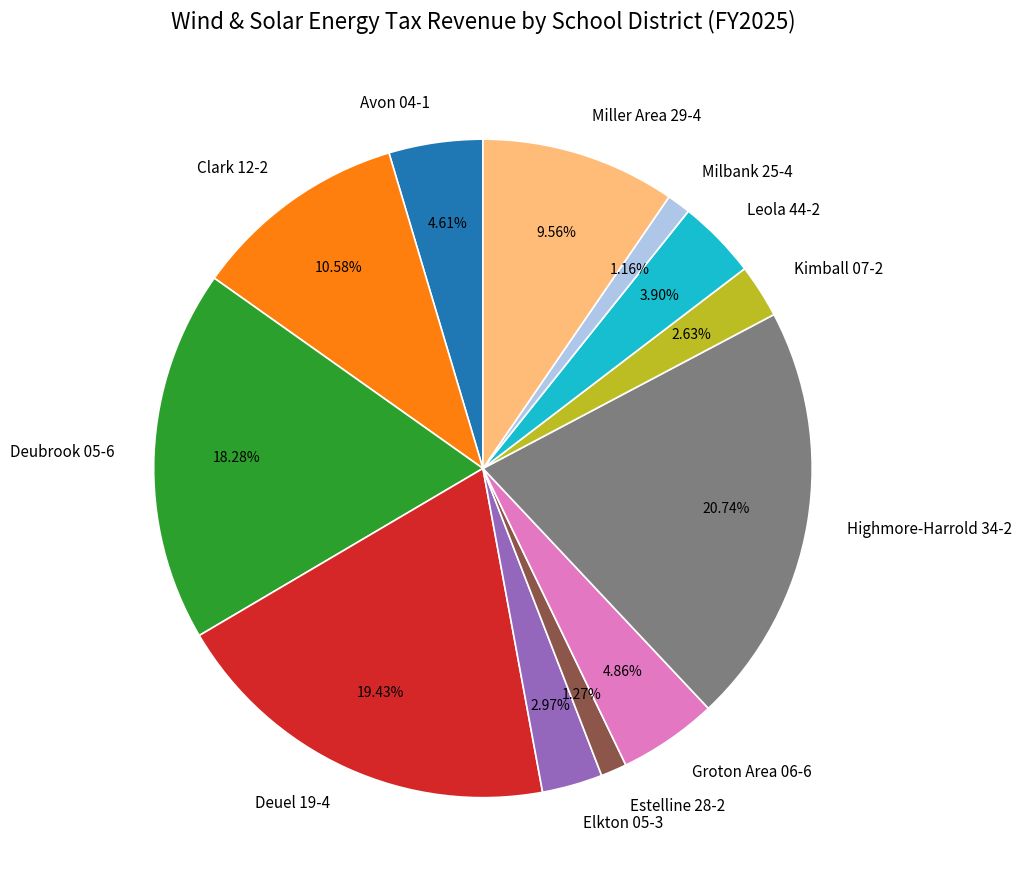

What percentage is the Kimball 07-2 slice, to the nearest percent?

3%